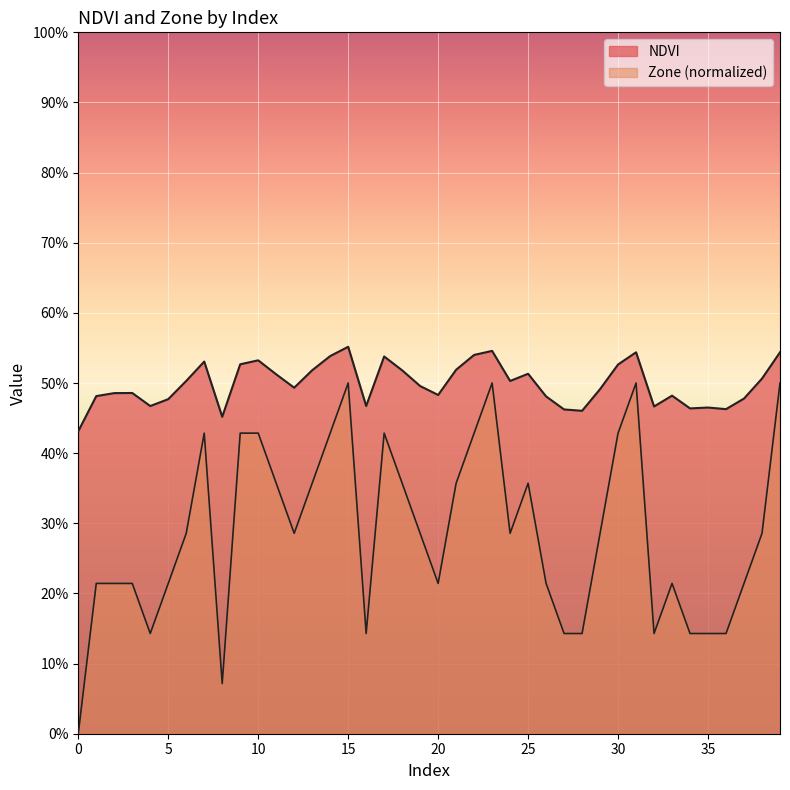

How many interior local valleys does the NDVI series have?

10